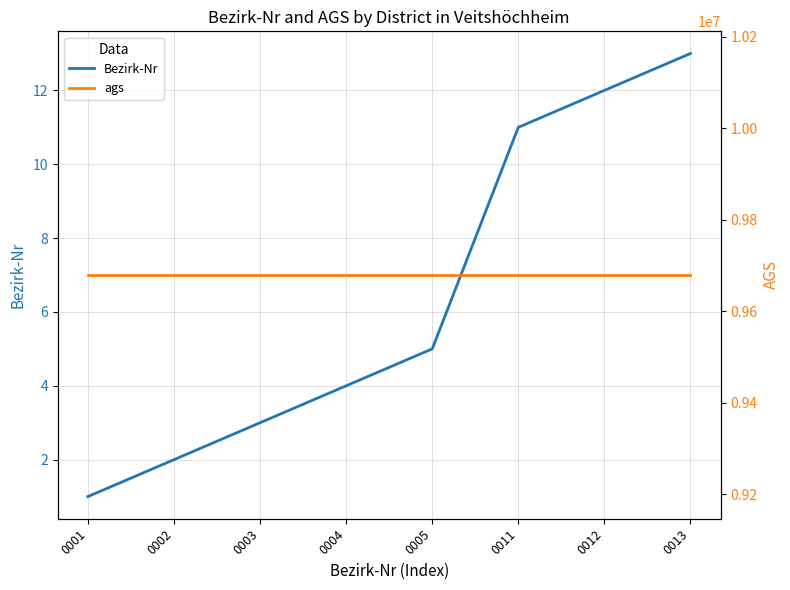

At how many categories does at least one series exceed 3203732?

8